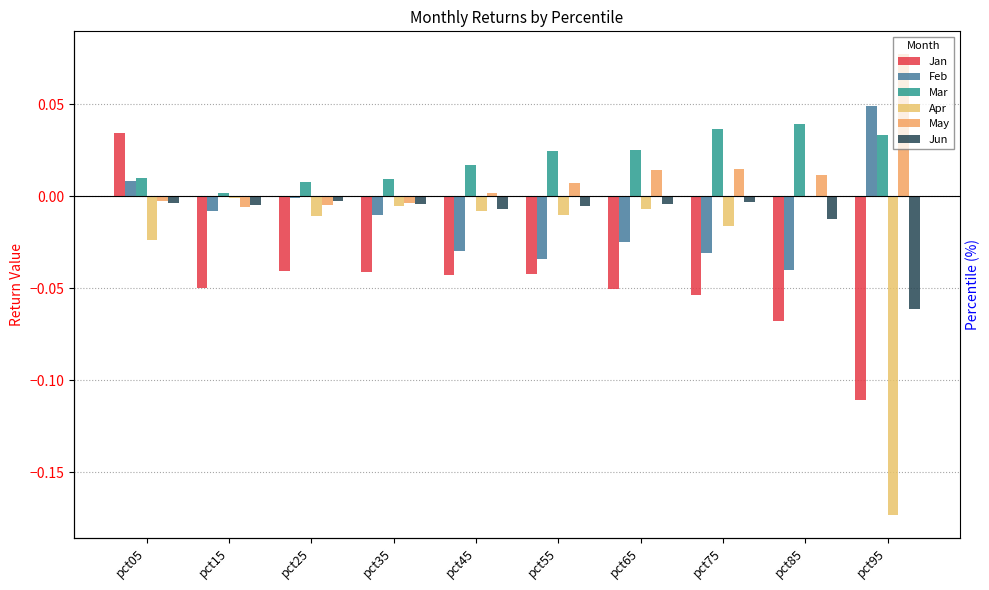

List the labels in order of Jan value, smallest first.

pct95, pct85, pct75, pct65, pct15, pct45, pct55, pct35, pct25, pct05